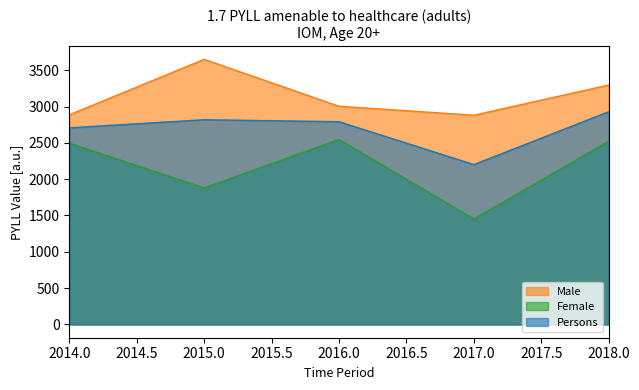

Which series has the widest spread of values?

Female